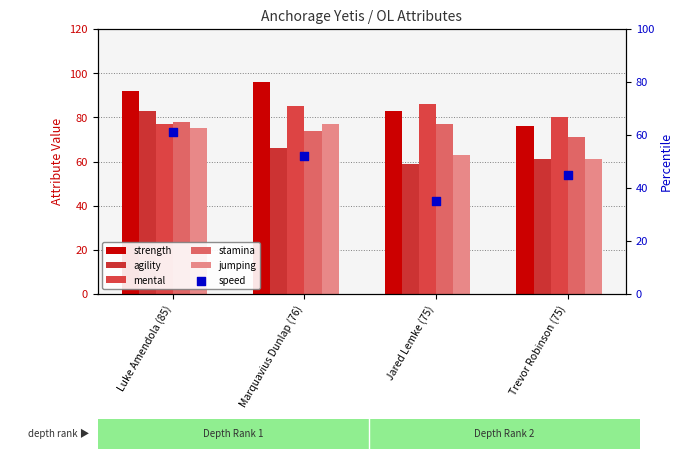

Which series contains the highest Y value?

strength